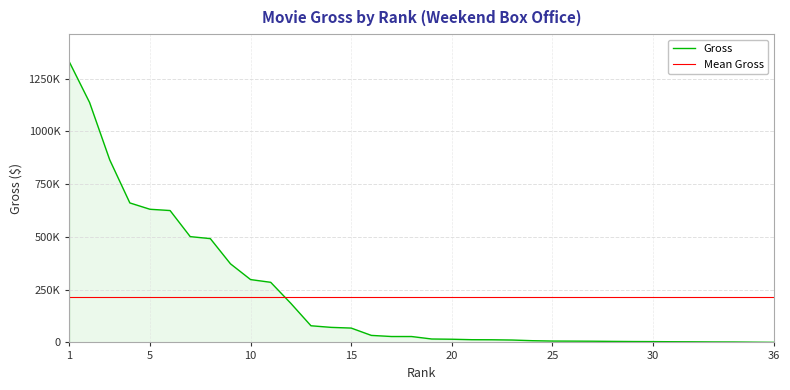

What is the sum of all values?

7809971